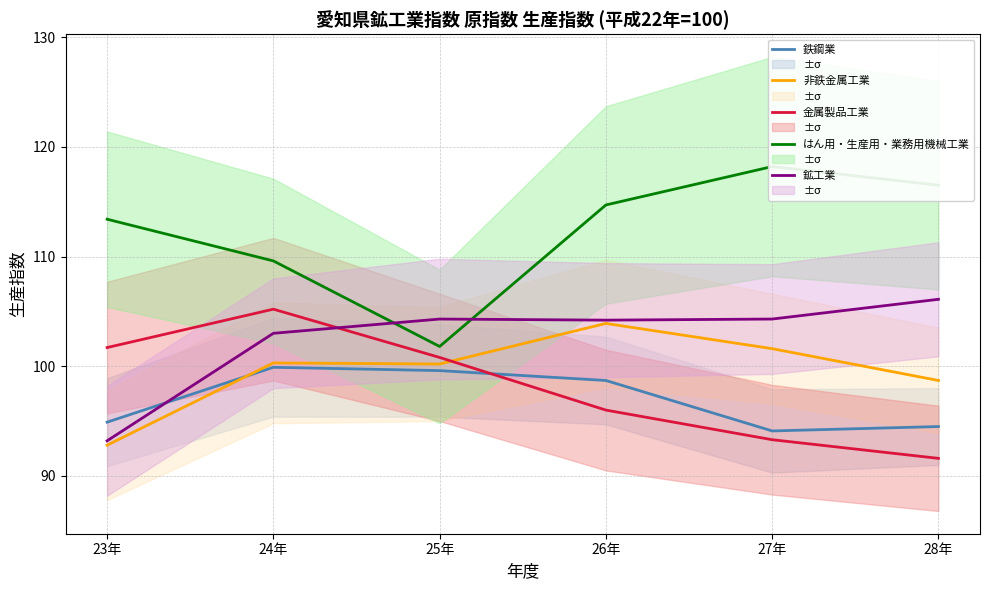

What is the label of the 5th point from the right?

24年